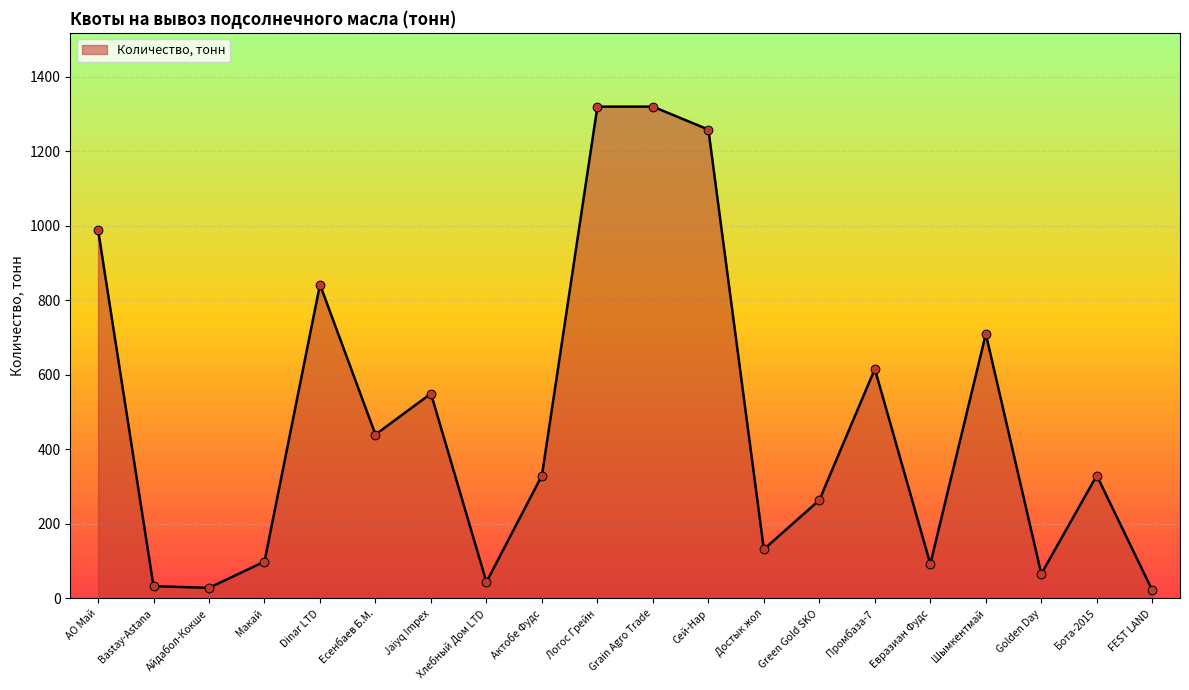

Approximately how many times larger is the value at Шымкентмай compared to Евразиан Фудс?

7.7